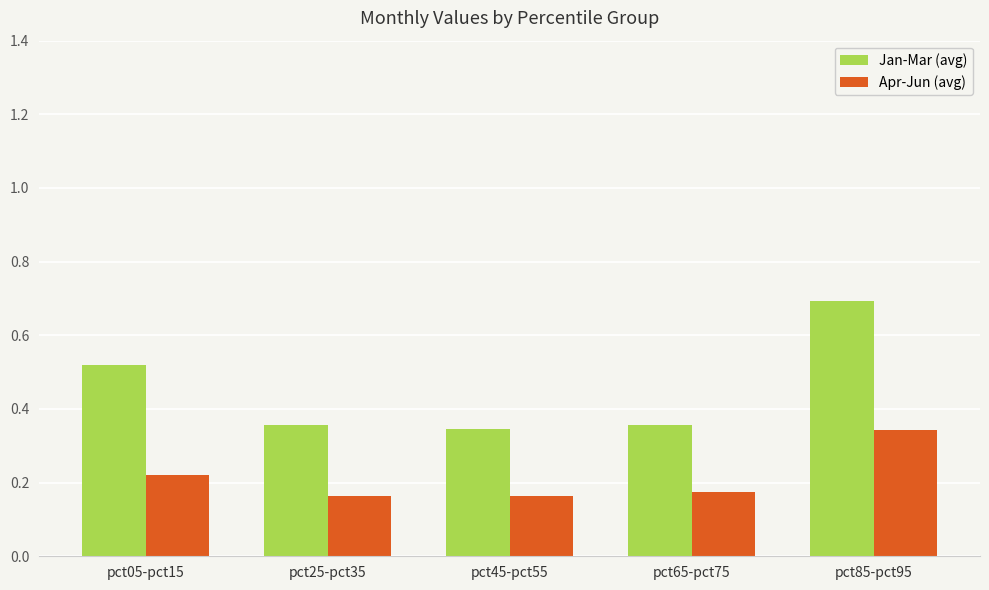

What is the label of the 2nd bar from the right?

pct65-pct75